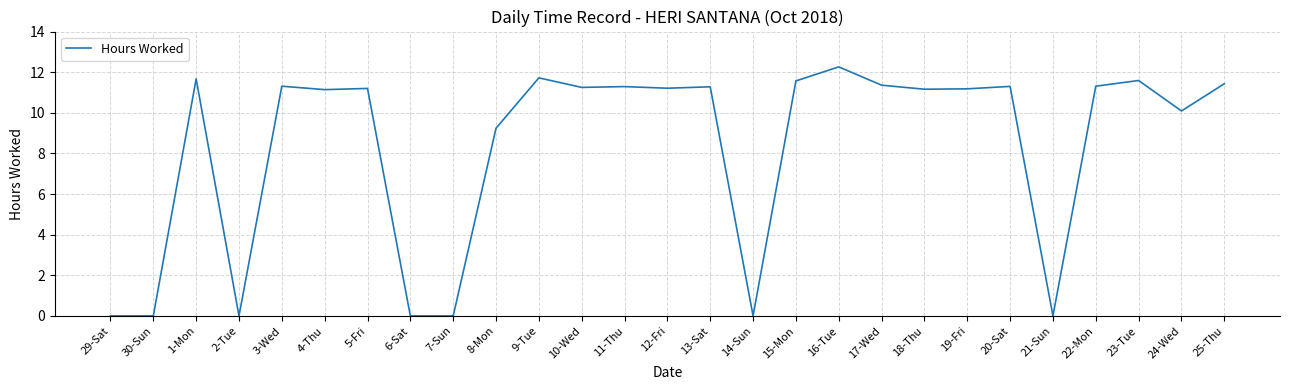

The value at 10-Wed is 11.2. True or false?

True